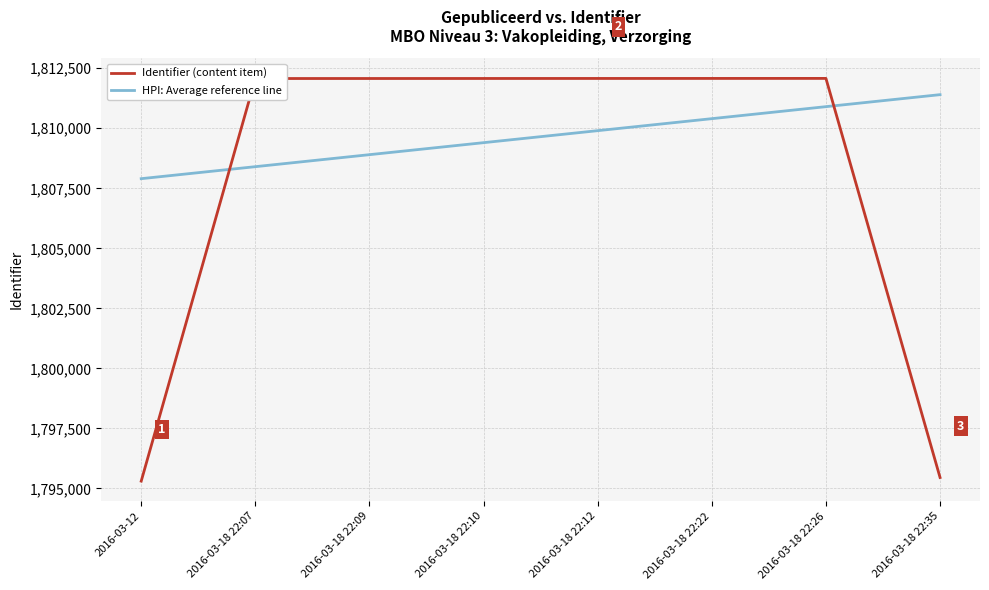

Does the chart have visible grid lines?

Yes